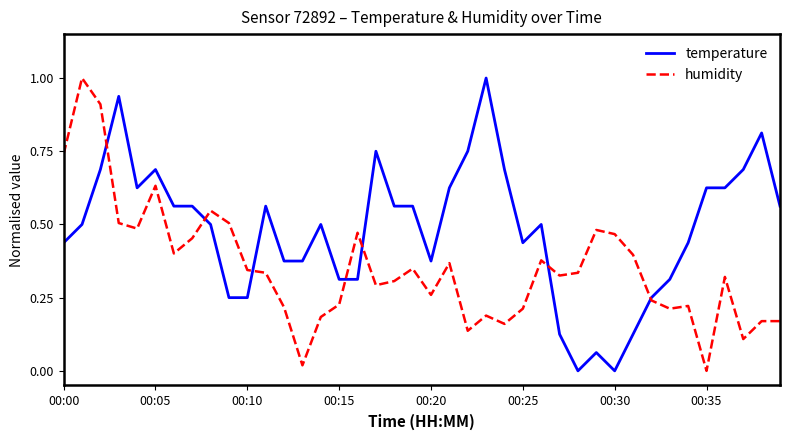

List the series in order of their overall mean, lowest first.

humidity, temperature